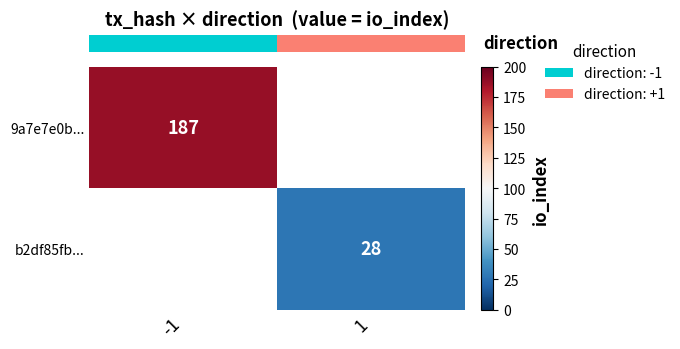

How many data points does each series have?

2